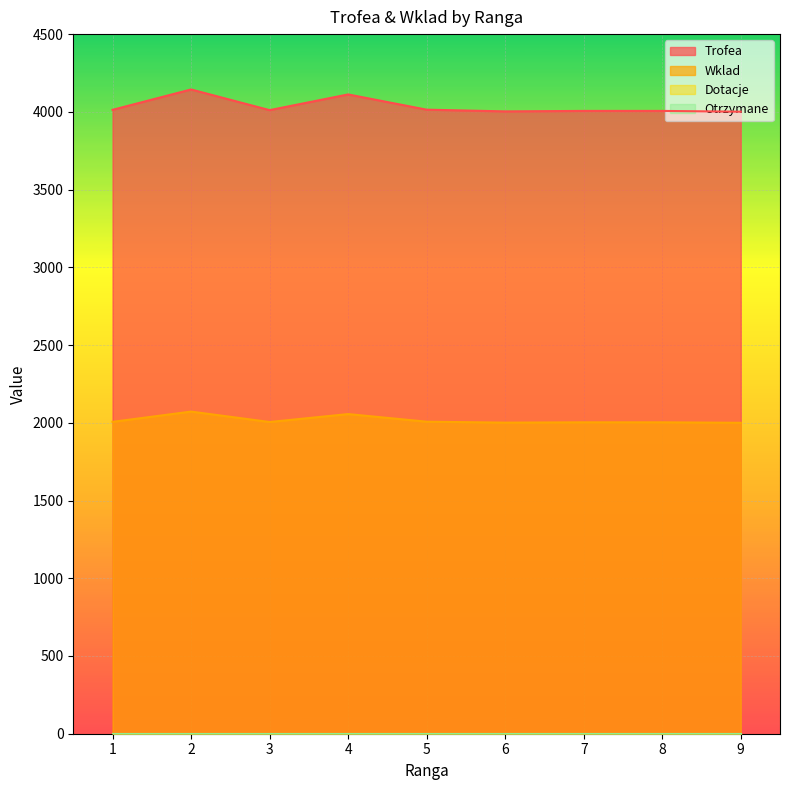

What is the highest value of the Trofea series?

4144